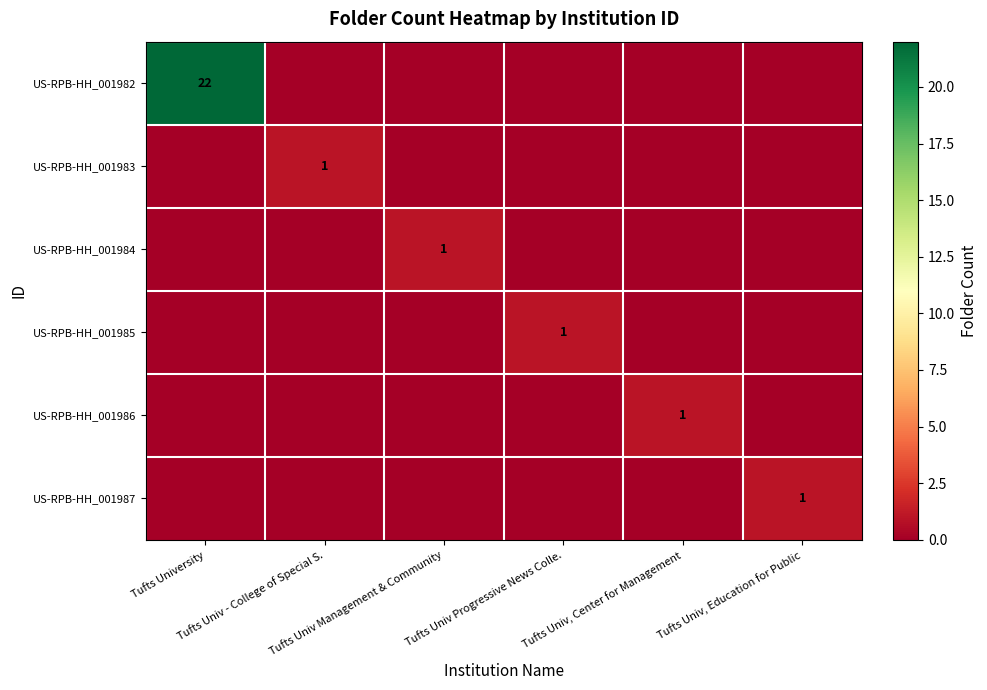

Rank the categories by US-RPB-HH_001983 value from lowest to highest.

Tufts University, Tufts Univ Management & Community, Tufts Univ Progressive News Colle., Tufts Univ, Center for Management, Tufts Univ, Education for Public, Tufts Univ - College of Special S.